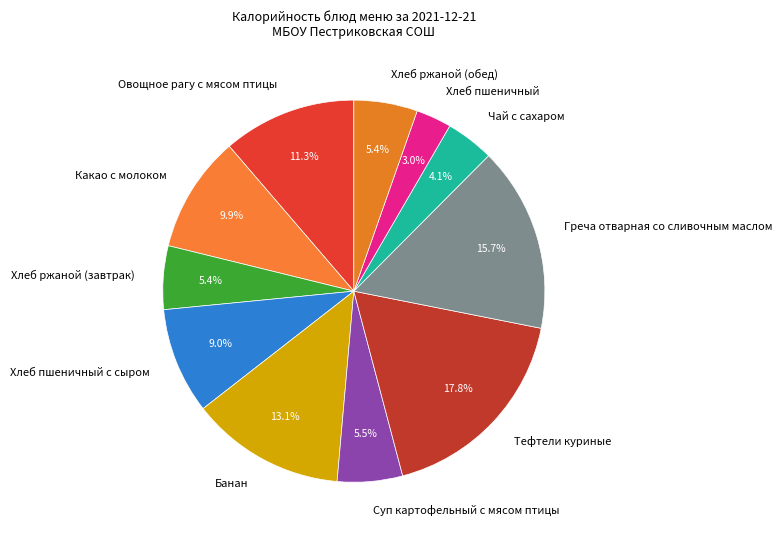

What is the largest slice in the pie chart?

Тефтели куриные